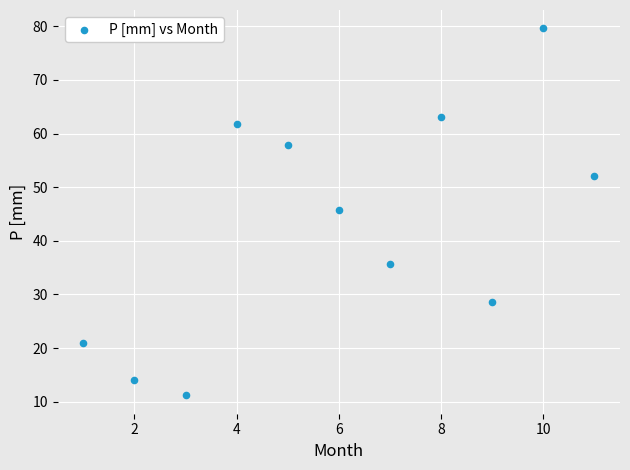

What is the range of X values (max minus min)?

10.0